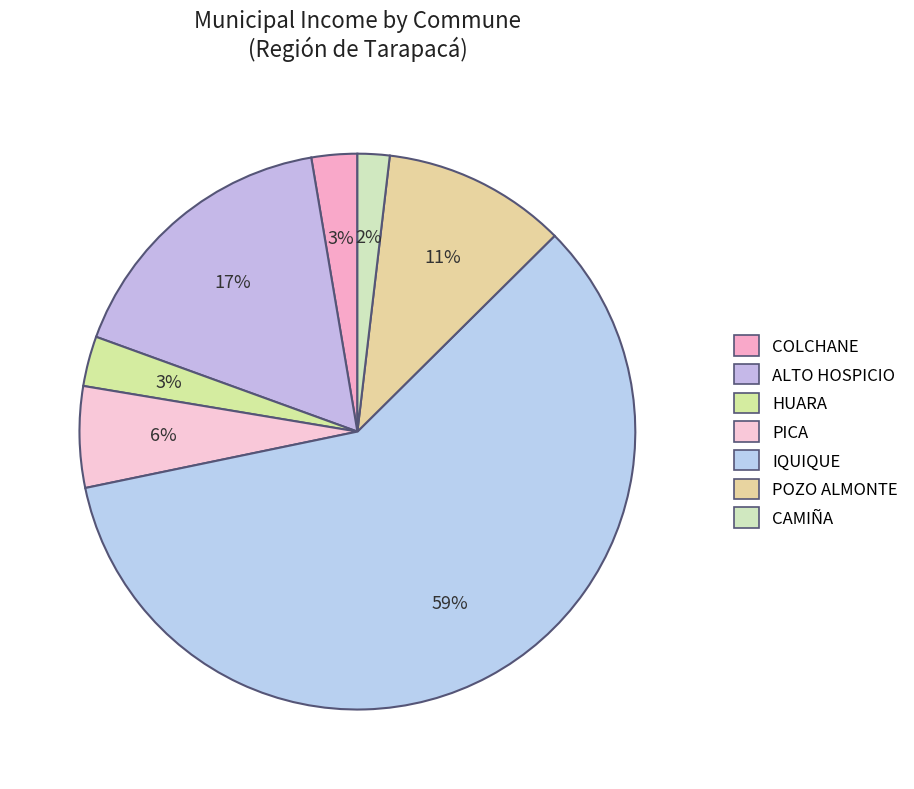

What is the change in value from COLCHANE to PICA?

+5362469